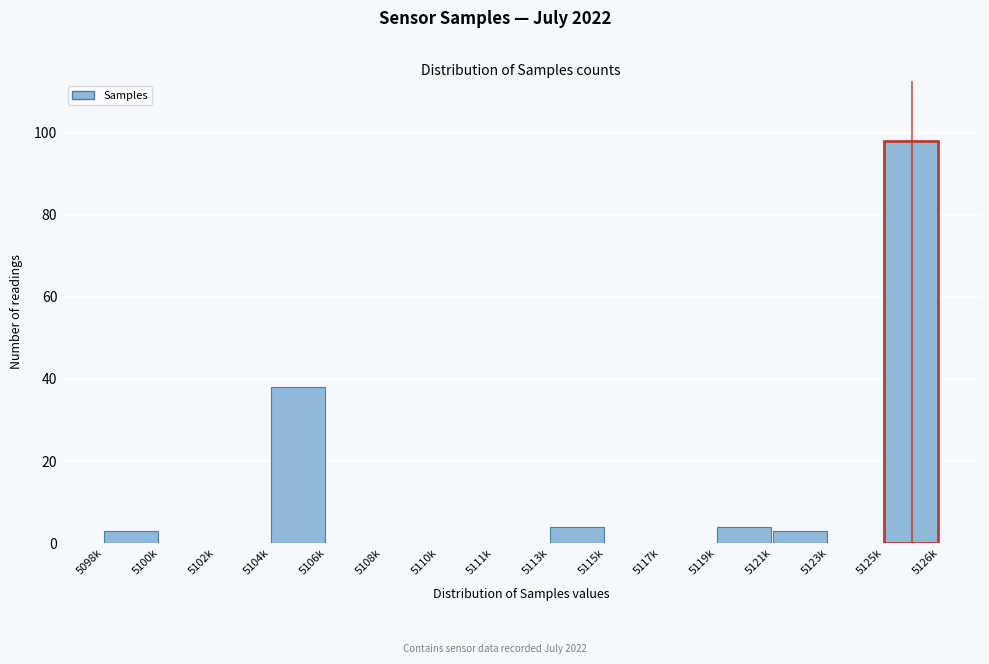

Reading right to left, what are all the values shown in this chart?

5125k=98	5123k=0	5121k=3	5119k=4	5117k=0	5115k=0	5113k=4	5111k=0	5110k=0	5108k=0	5106k=0	5104k=38	5102k=0	5100k=0	5098k=3